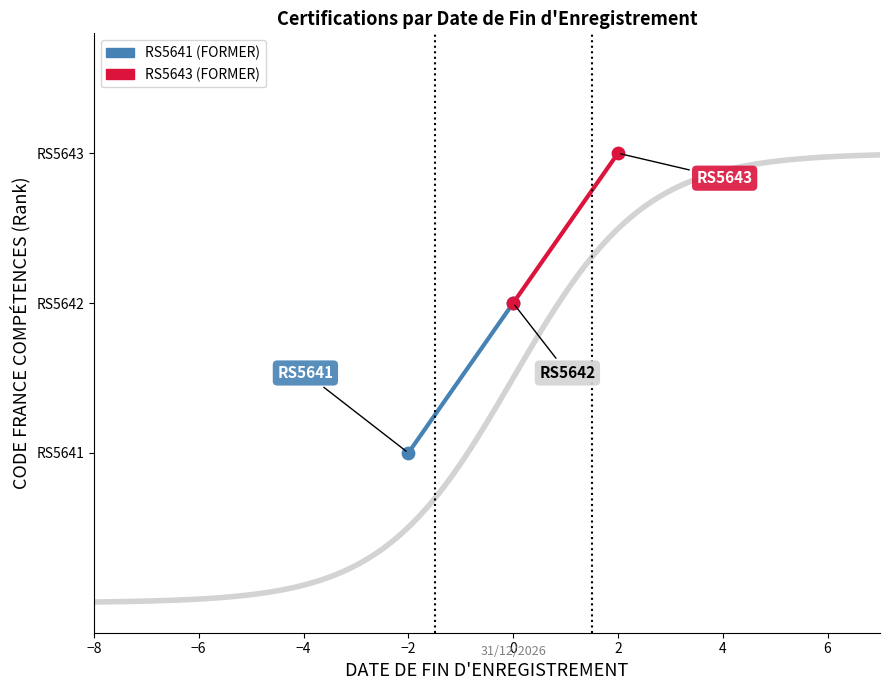

At how many categories does at least one series exceed 2?

1